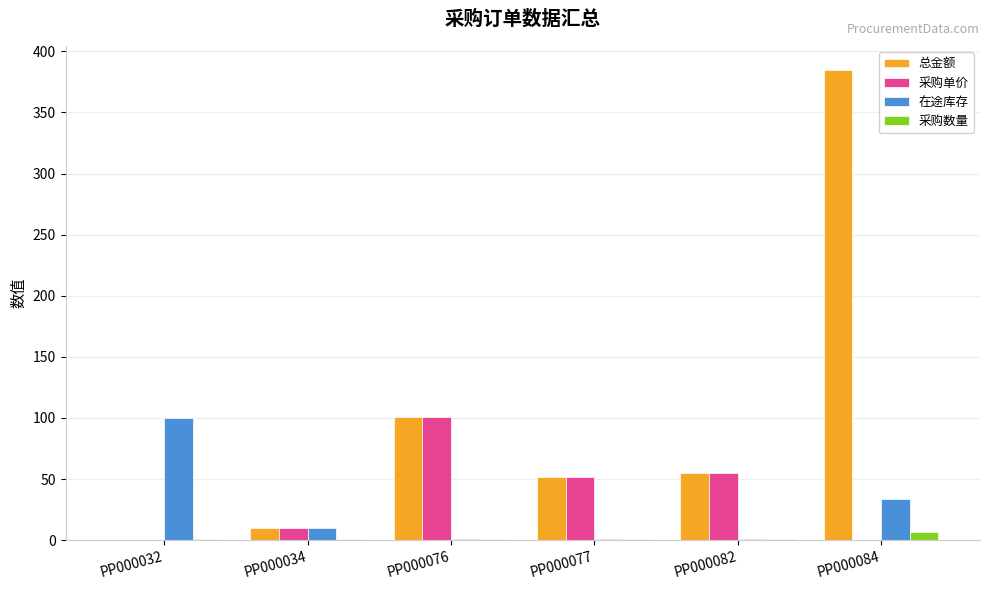

Reading left to right, what are all the values shown in this chart?

总金额: 0.0	10.0	100.5	52.0	55.0	385.0
采购单价: 0.0	10.0	100.5	52.0	55.0	0.0
在途库存: 100.0	10.0	1.0	1.0	1.0	34.0
采购数量: 1.0	1.0	1.0	1.0	1.0	7.0